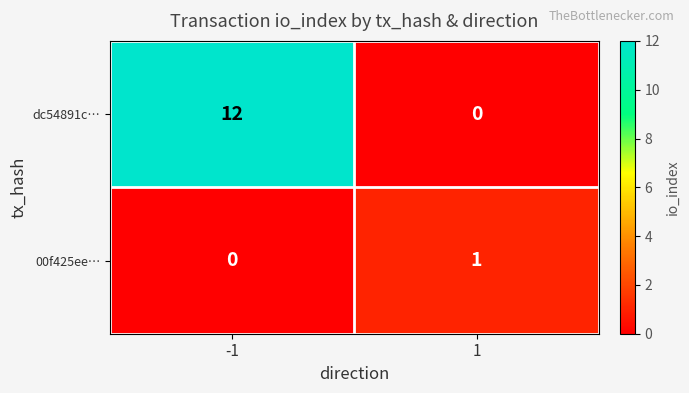

True or false: dc54891c… has a value of -5 at 1.

False